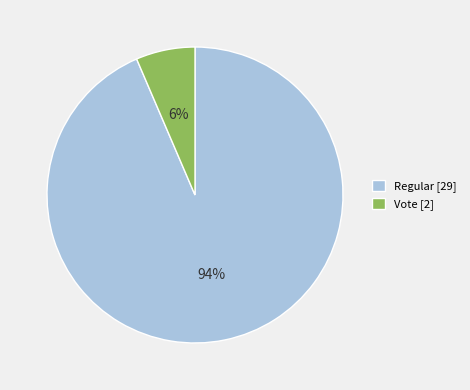

What is the majority slice?

Regular [29]